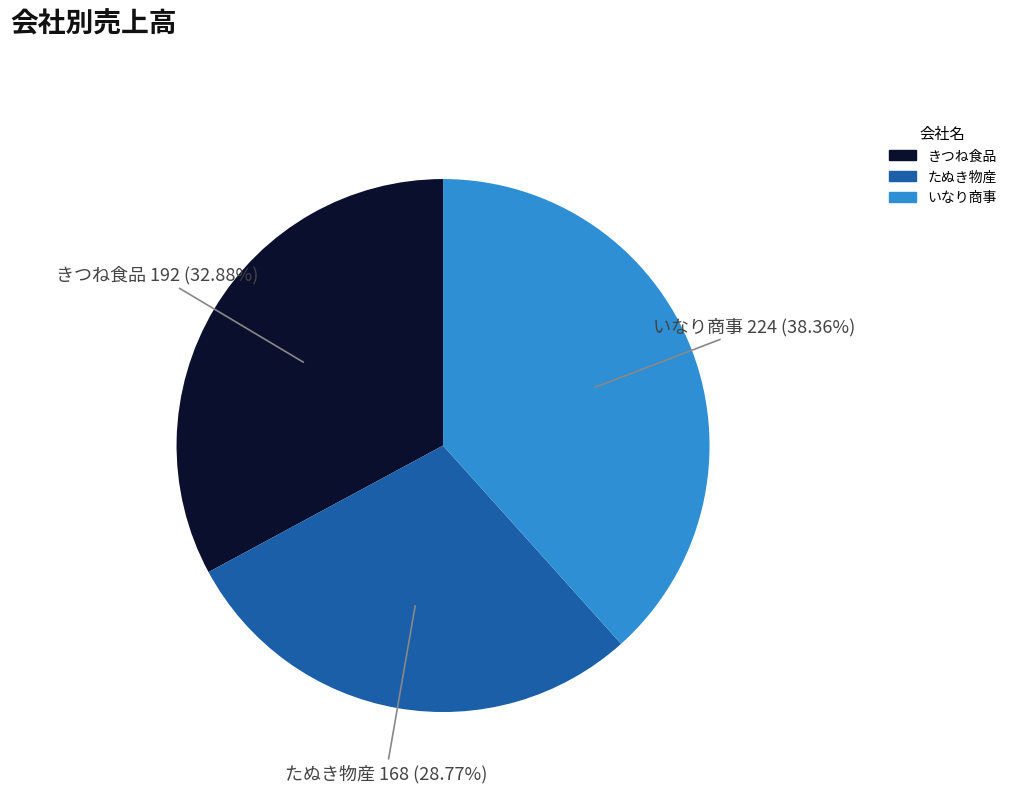

Which slice is the largest?

いなり商事